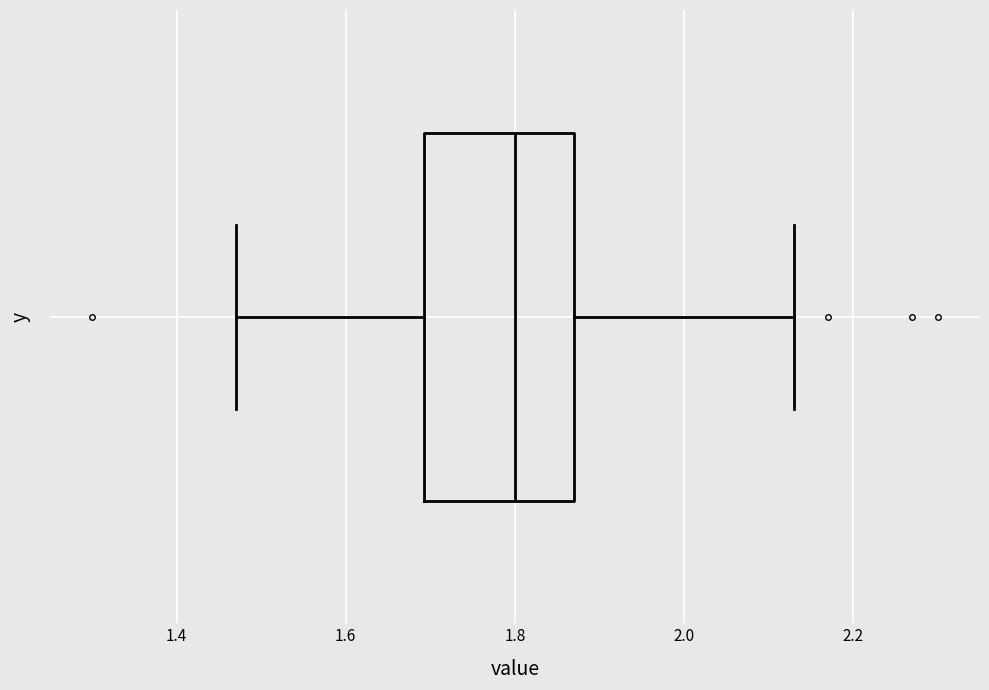

Transcribe this box plot: give where the median line is, the range the box spans, and where the two whiskers end, as read against the x-axis. The values are not printed on the chart, so give them approximately, as read against the axis.

median 1.80, box 1.70 to 1.88, whiskers 1.48 to 2.14